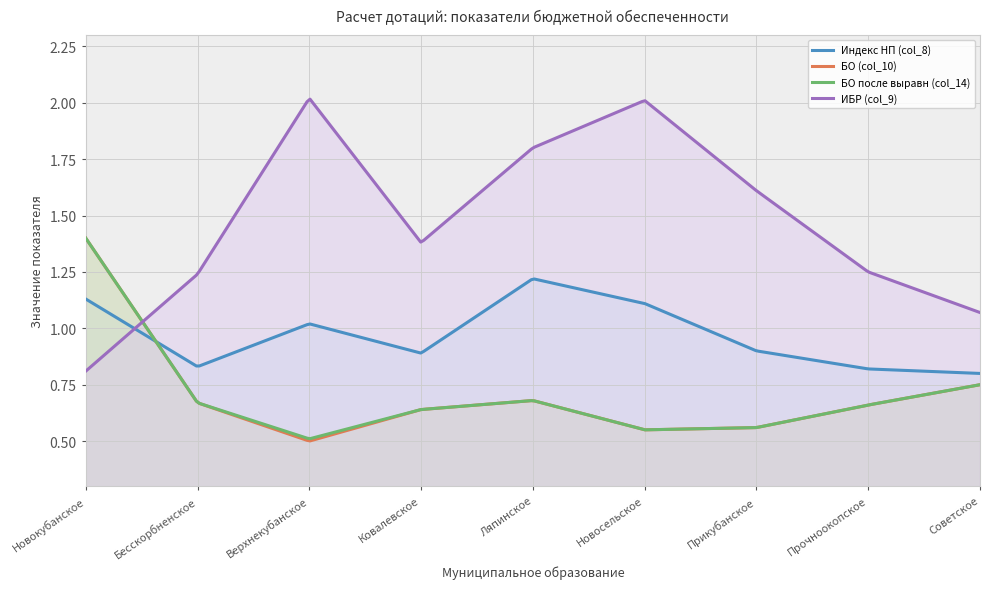

Reading right to left, transcribe all the data shown in this chart.

Индекс НП (col_8): Советское=0.8	Прочноокопское=0.8	Прикубанское=0.9	Новосельское=1.1	Ляпинское=1.2	Ковалевское=0.9	Верхнекубанское=1.0	Бесскорбненское=0.8	Новокубанское=1.1
БО (col_10): Советское=0.8	Прочноокопское=0.7	Прикубанское=0.6	Новосельское=0.6	Ляпинское=0.7	Ковалевское=0.6	Верхнекубанское=0.5	Бесскорбненское=0.7	Новокубанское=1.4
БО после выравн (col_14): Советское=0.8	Прочноокопское=0.7	Прикубанское=0.6	Новосельское=0.6	Ляпинское=0.7	Ковалевское=0.6	Верхнекубанское=0.5	Бесскорбненское=0.7	Новокубанское=1.4
ИБР (col_9): Советское=1.1	Прочноокопское=1.2	Прикубанское=1.6	Новосельское=2.0	Ляпинское=1.8	Ковалевское=1.4	Верхнекубанское=2.0	Бесскорбненское=1.2	Новокубанское=0.8